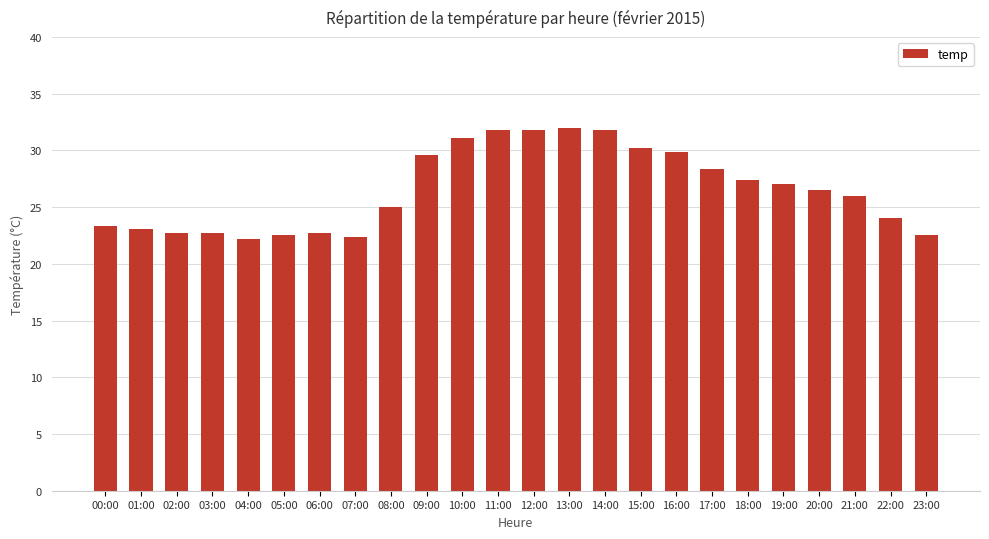

What is the smallest value displayed?

22.2